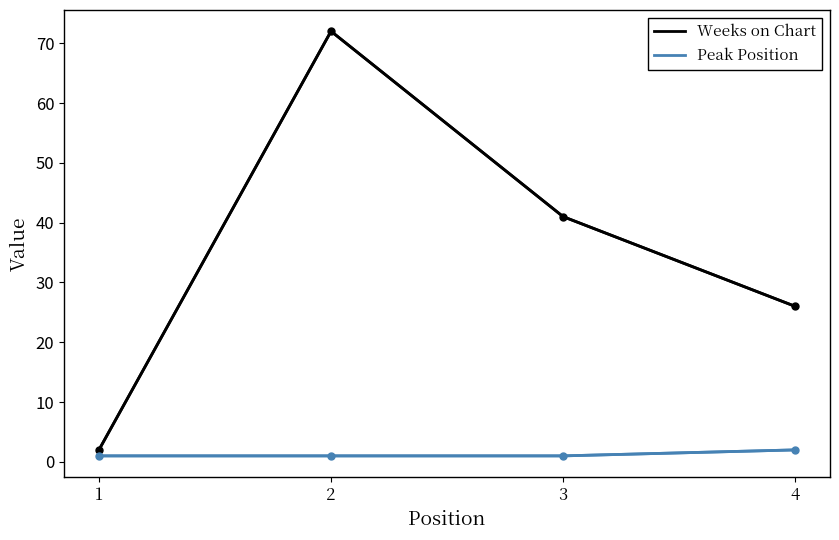

Is this an area chart (filled region under the line)?

No